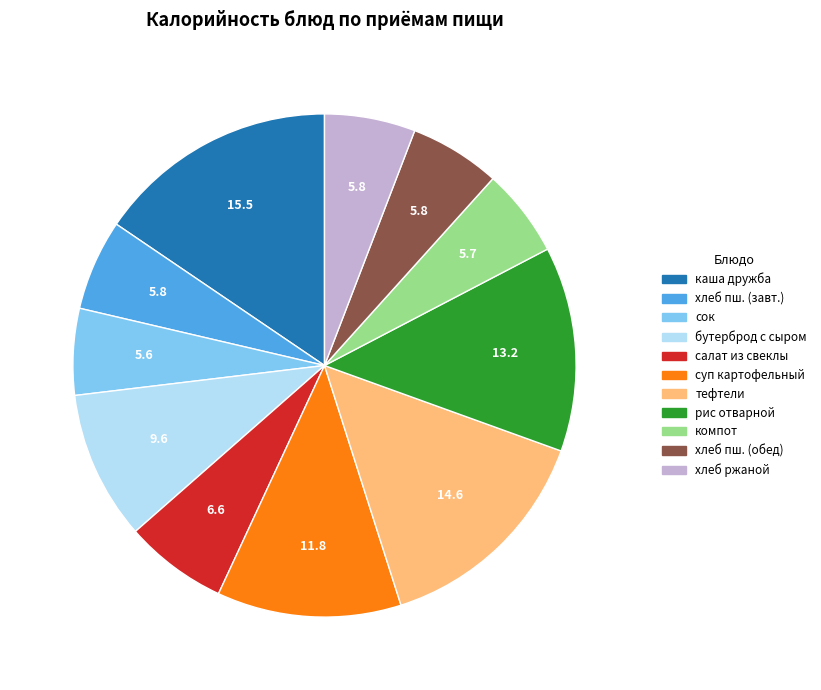

Count the number of slices in the pie.

11